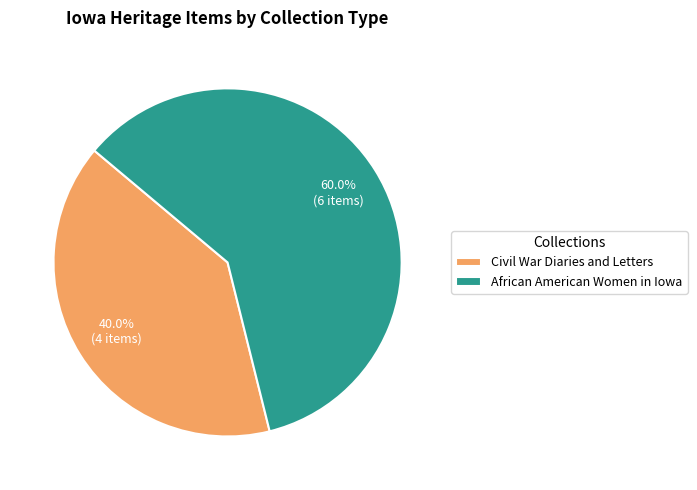

What percentage is NOT represented by Civil War Diaries and Letters?

60.0%